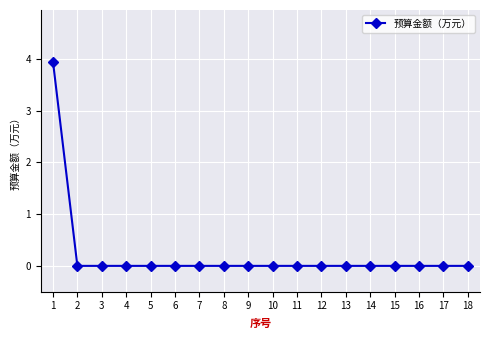

Count the values in the range 0 to 1.

17